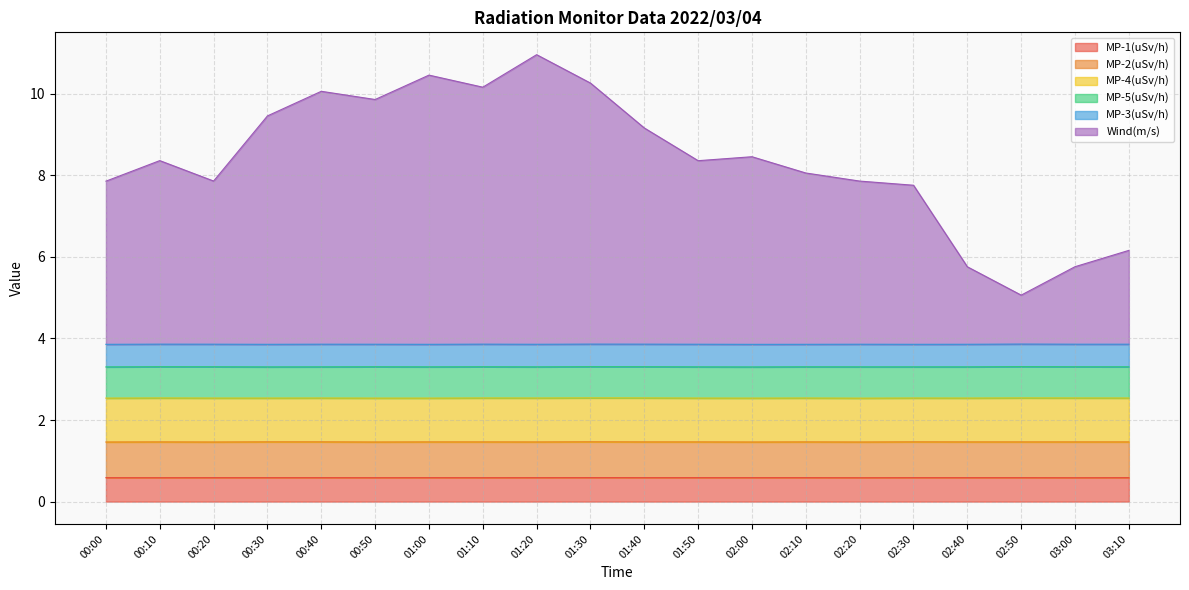

At which label does MP-4(uSv/h) reach its peak?

01:40